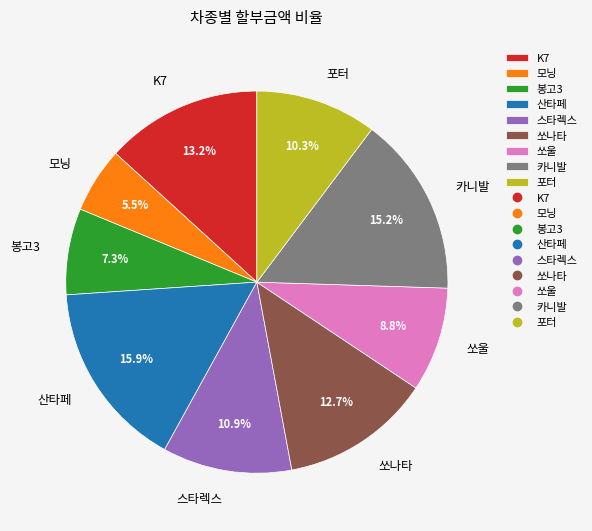

Which has a higher value, 스타렉스 or 산타페?

산타페